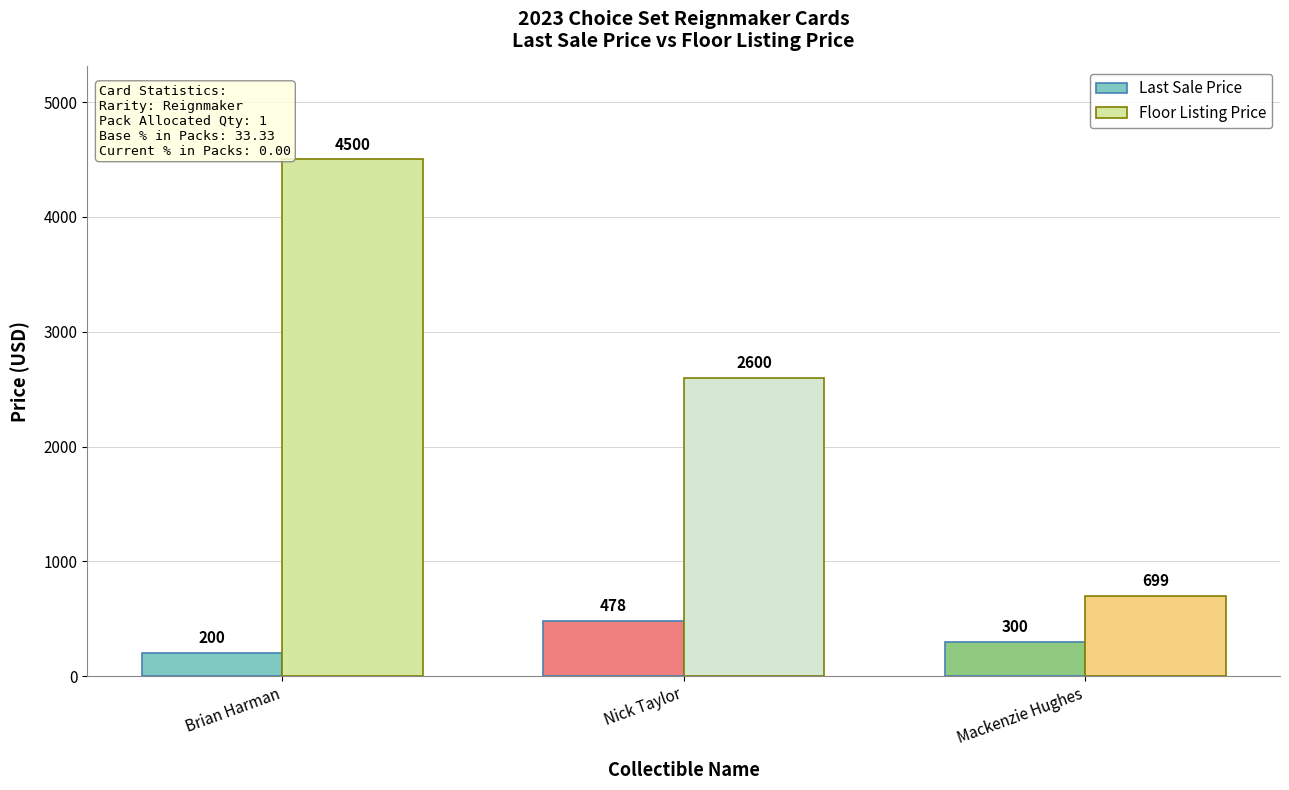

At which label does Floor Listing Price first exceed 2600?

Brian Harman